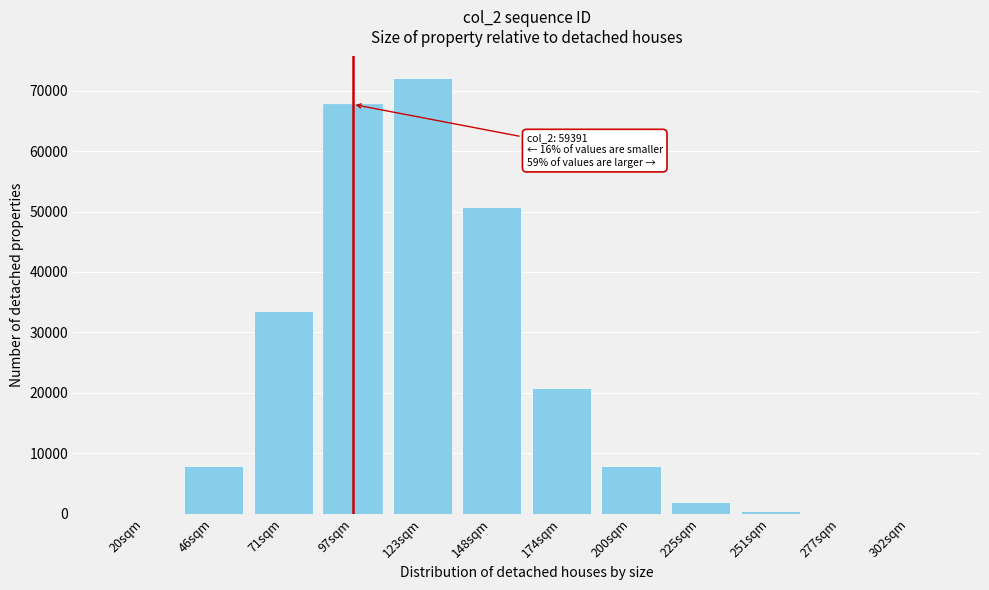

At which category does the chart reach its peak across all series?

123sqm